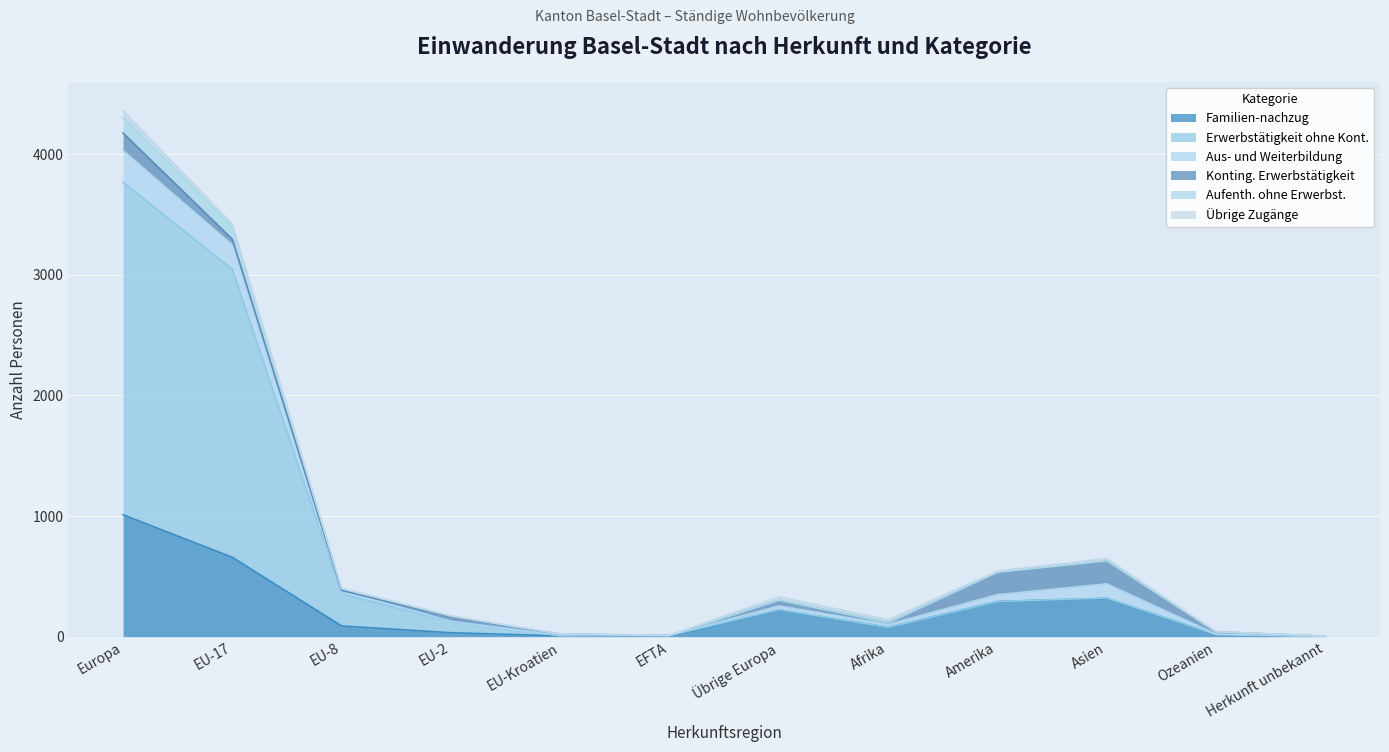

What is the maximum value for Familien-nachzug?

1011